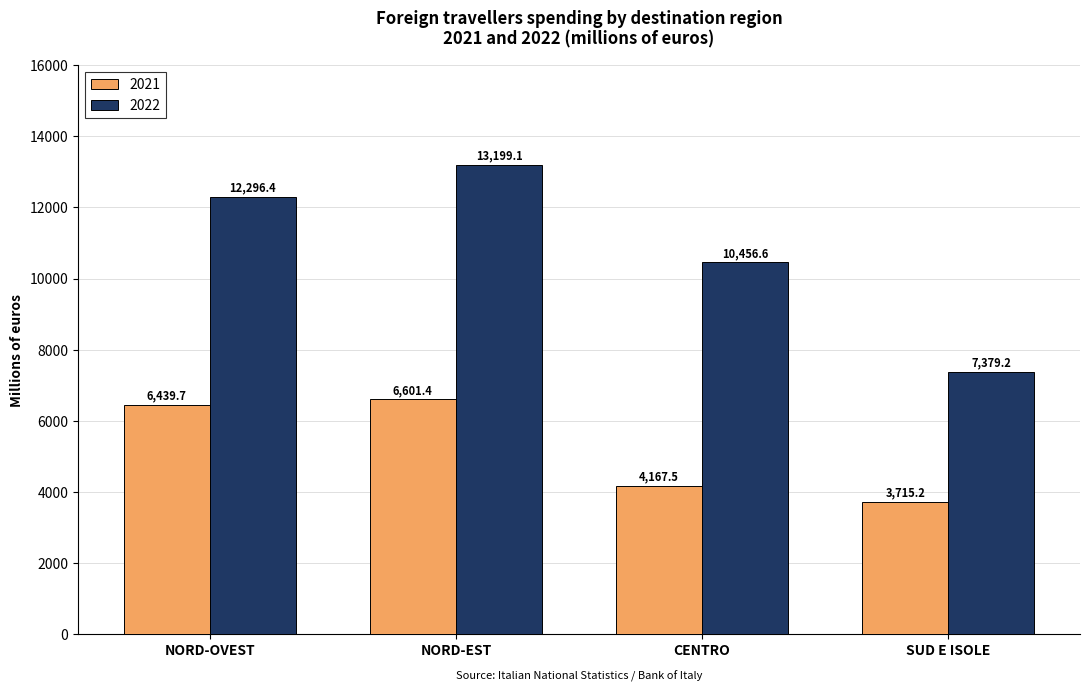

What is the difference between the maximum and minimum values in the 2022 series?

5819.9